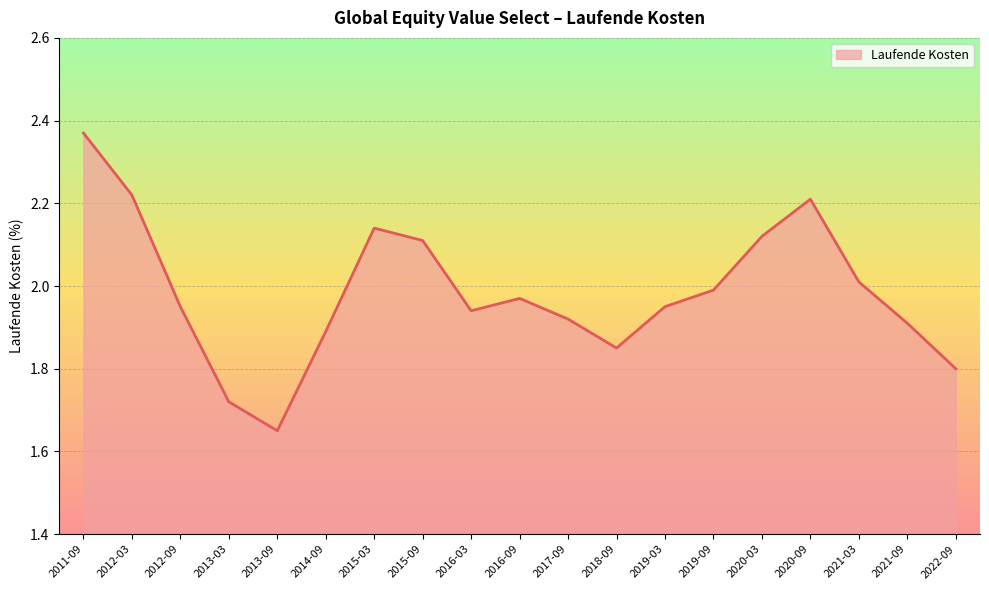

Which has a higher value, 2015-03 or 2011-09?

2011-09